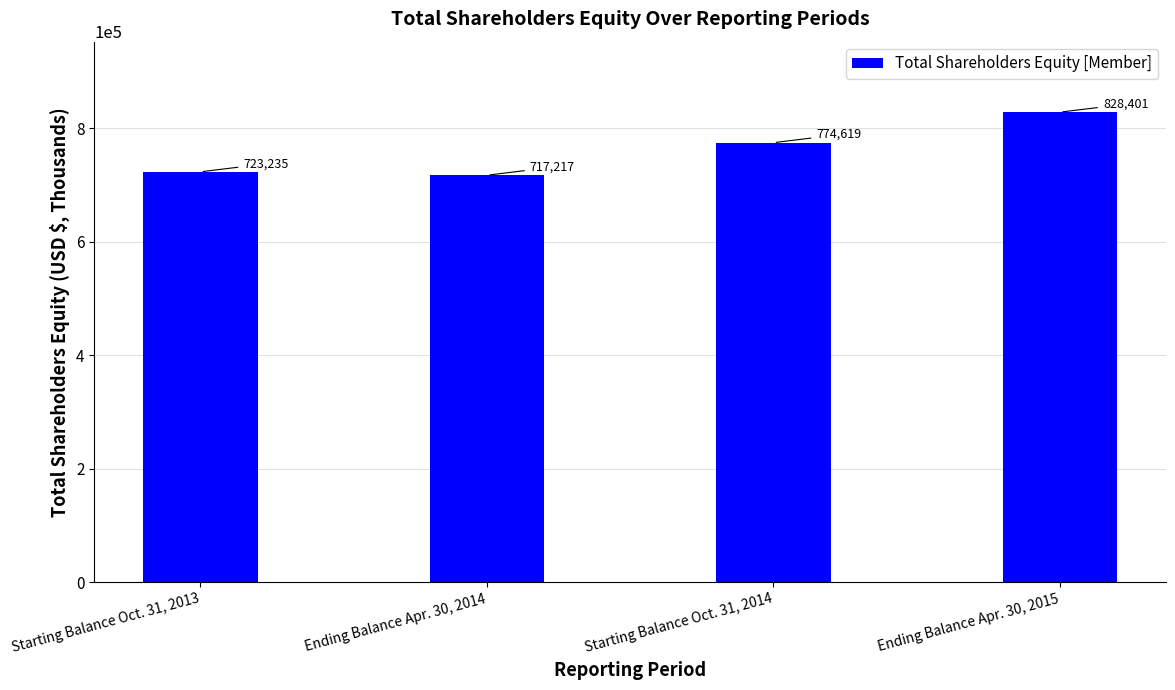

What is the change in value from Starting Balance Oct. 31, 2013 to Ending Balance Apr. 30, 2014?

-6018